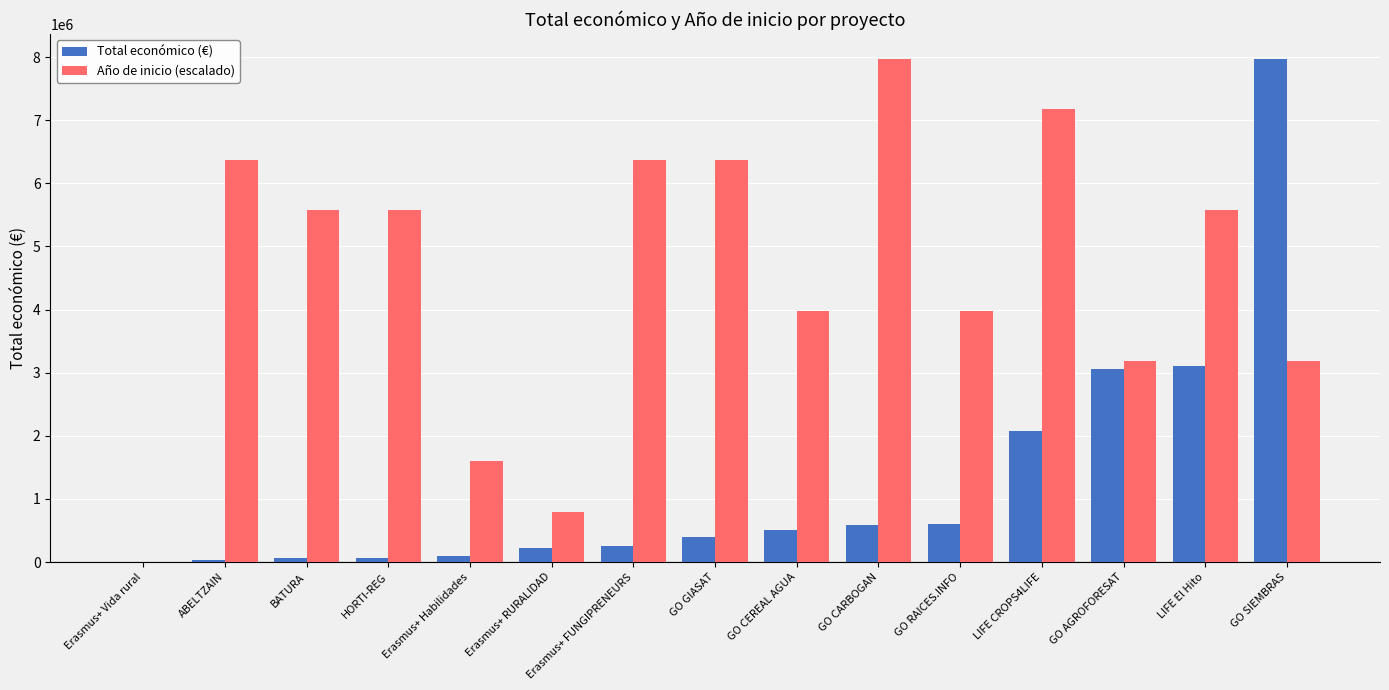

At which label does Año de inicio (escalado) reach its peak?

GO CARBOGAN